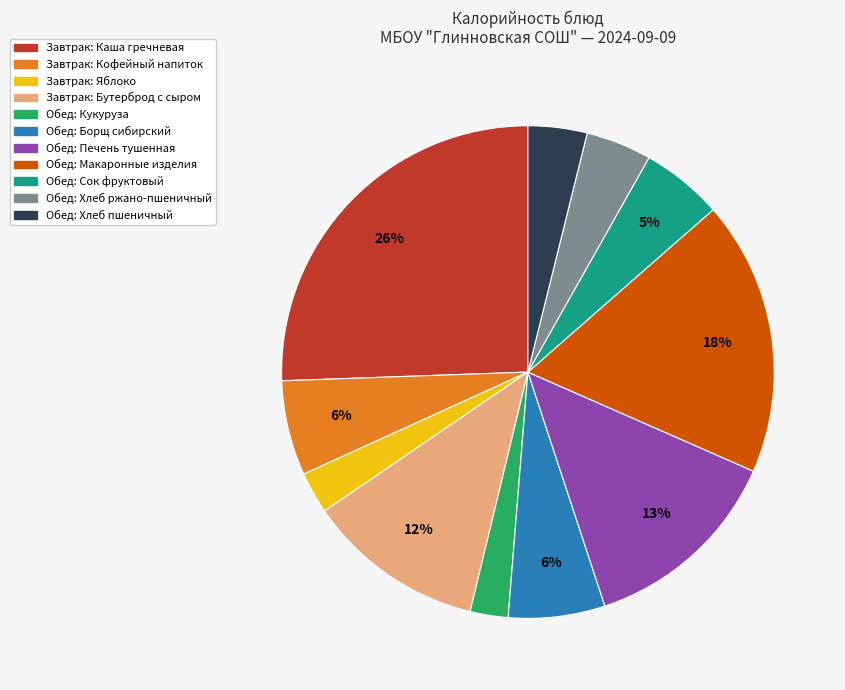

Does any single category account for the majority?

No